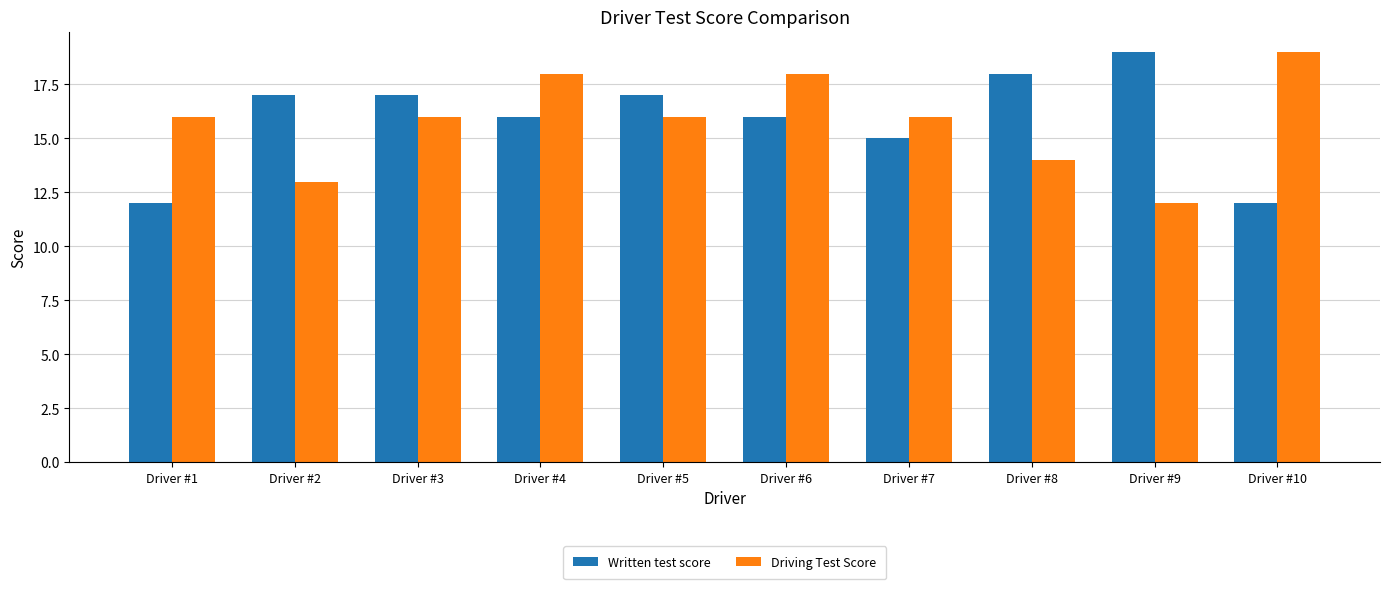

How many bars are there in each group?

2